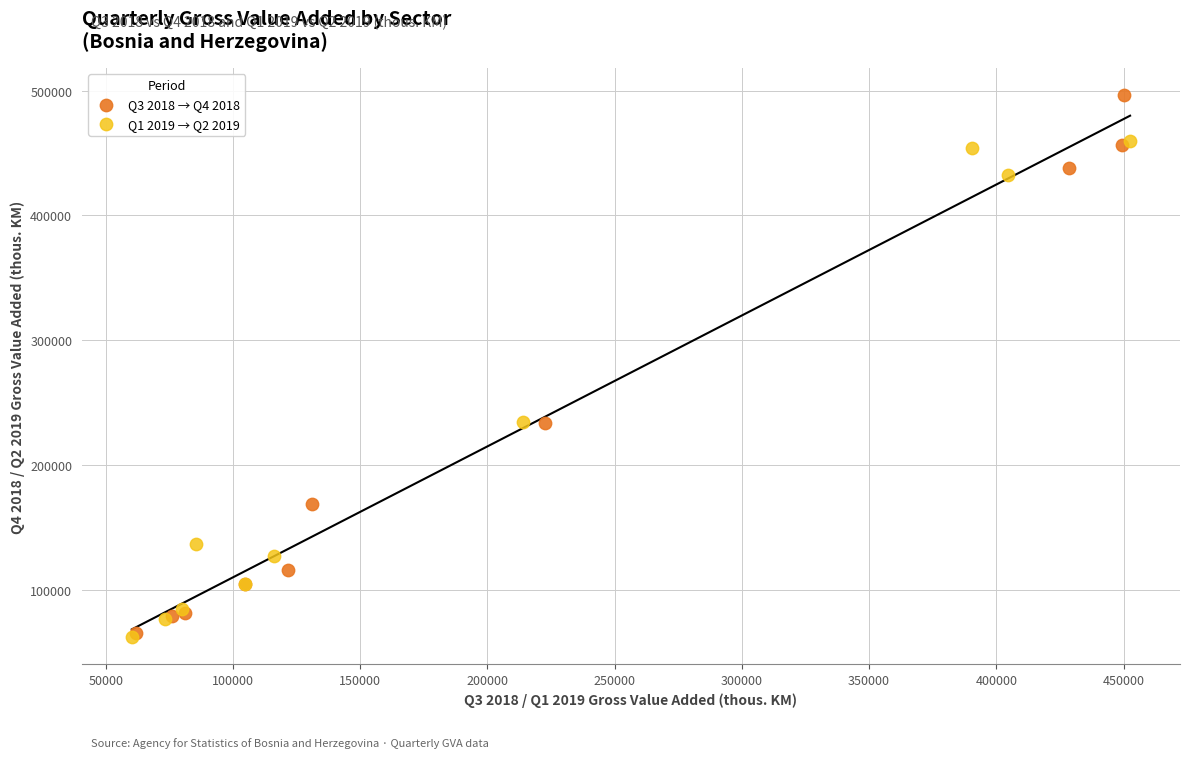

Which series has the widest spread of Y values?

Q3 2018 → Q4 2018